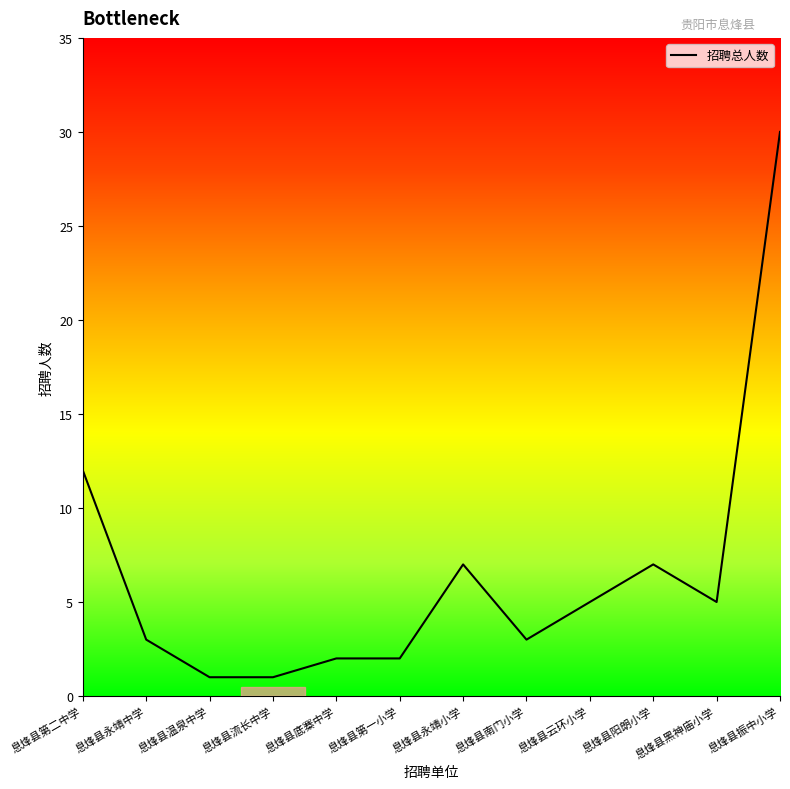

What is the change in value from 息烽县永靖小学 to 息烽县南门小学?

-4